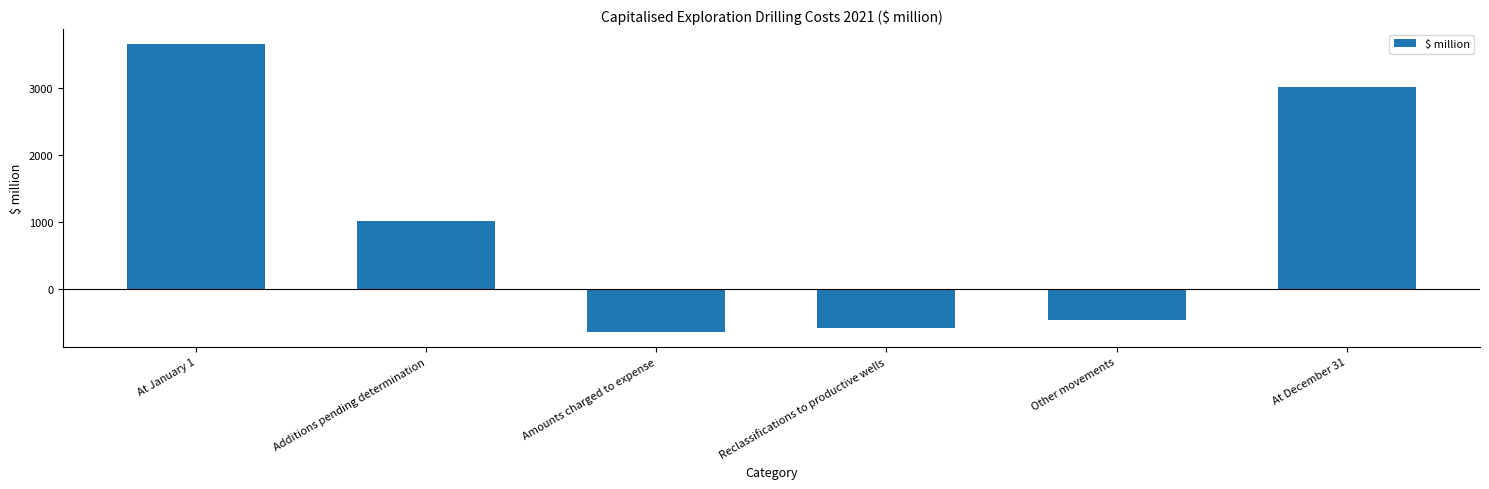

Is it true that the value at At January 1 is 6340?

False